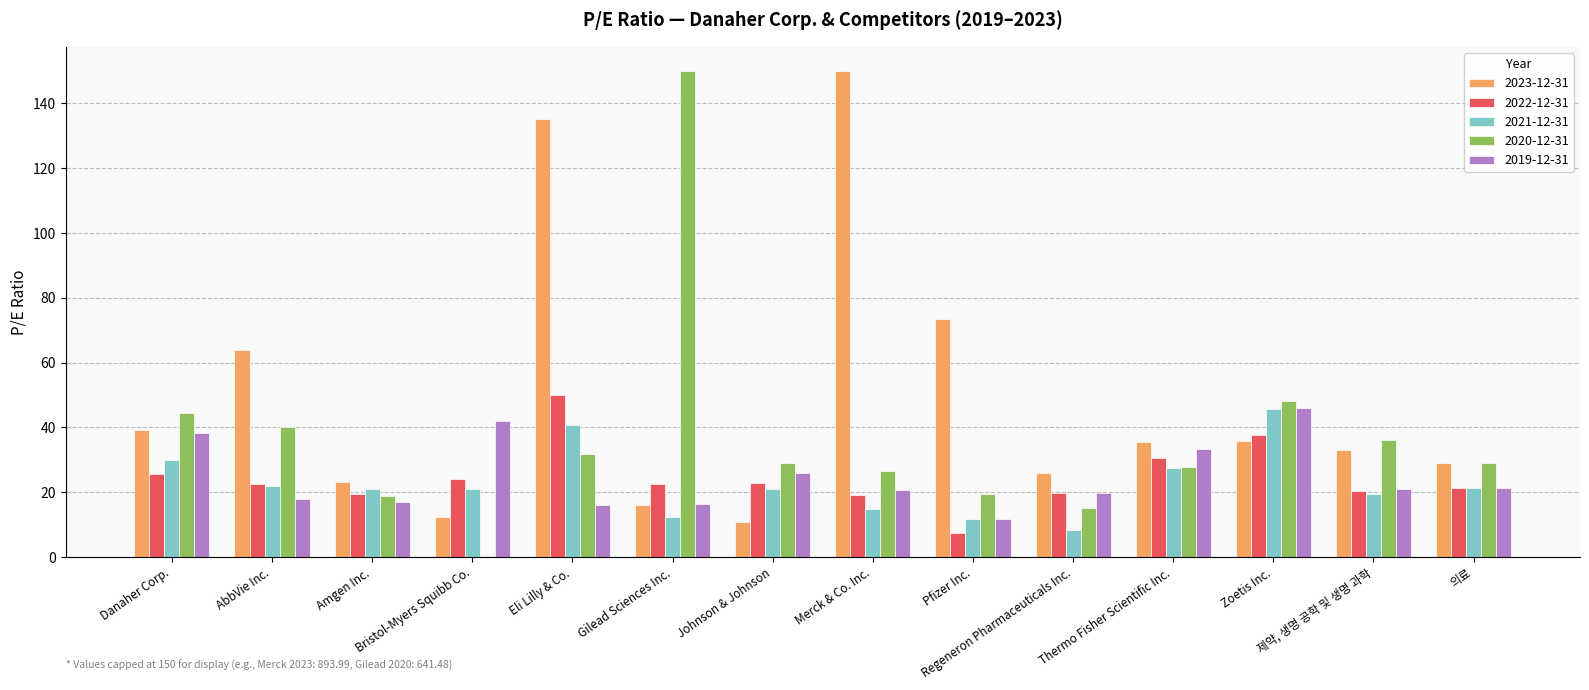

The 2021-12-31 series shows 4.5 at 제약, 생명 공학 및 생명 과학. True or false?

False